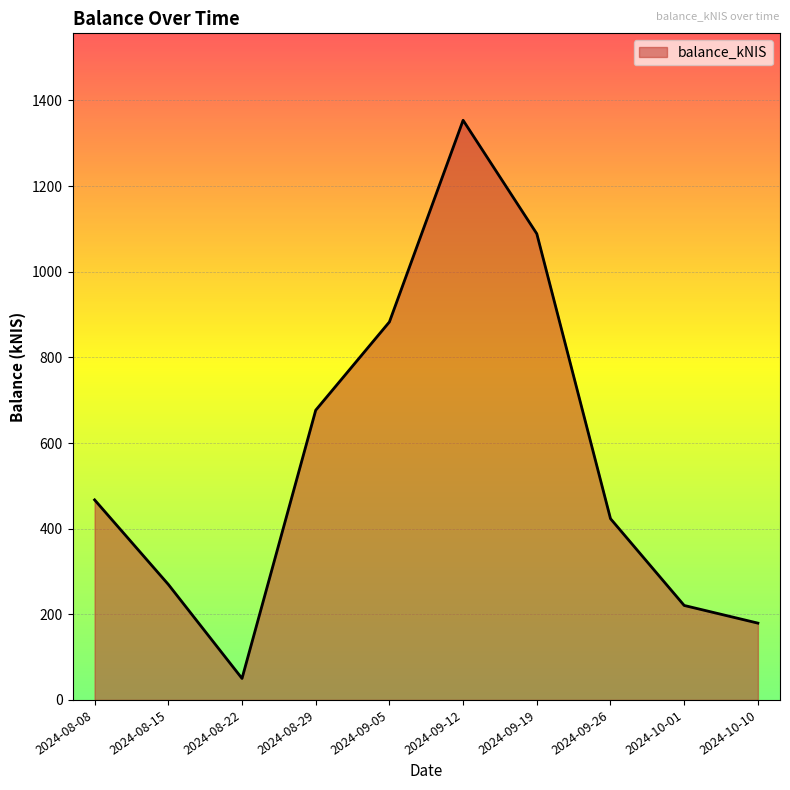

True or false: the data has more than 2 interior local peaks.

False